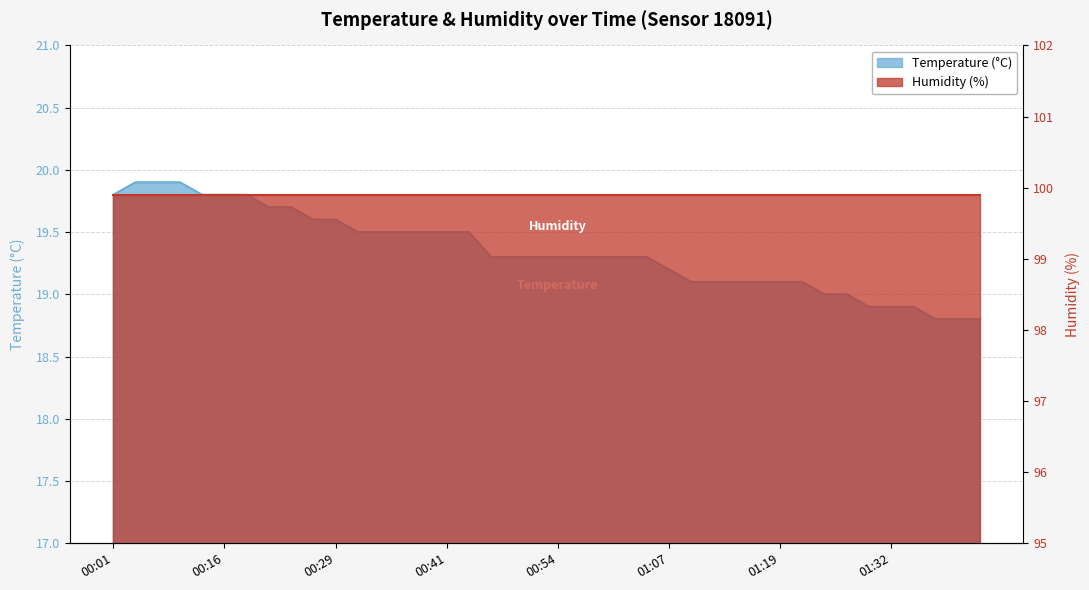

How many data points are less than 19?

6